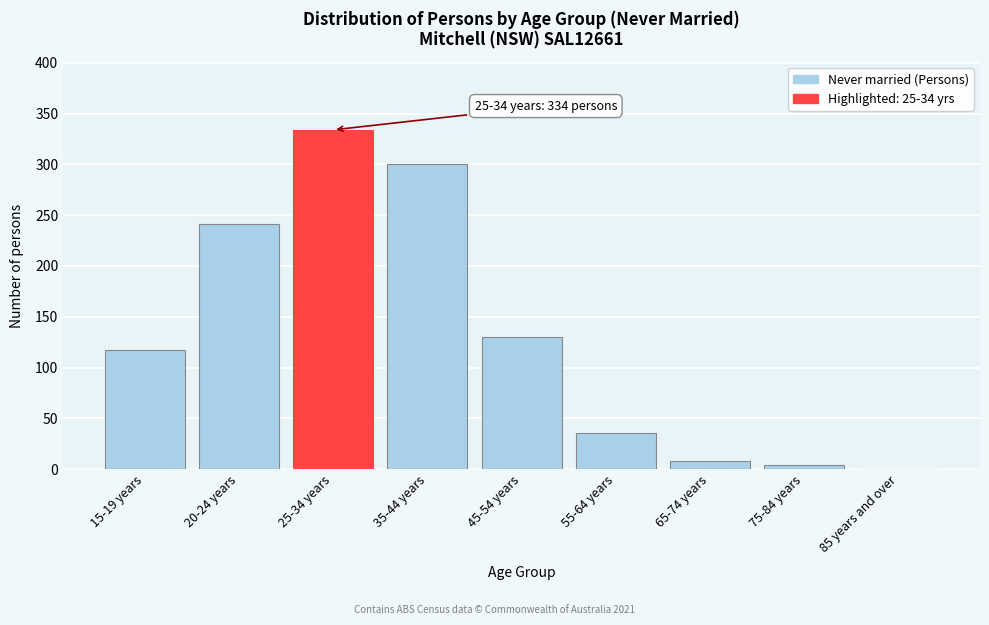

Reading left to right, what are all the values shown in this chart?

15-19 years=117	20-24 years=241	25-34 years=334	35-44 years=300	45-54 years=130	55-64 years=36	65-74 years=8	75-84 years=4	85 years and over=0